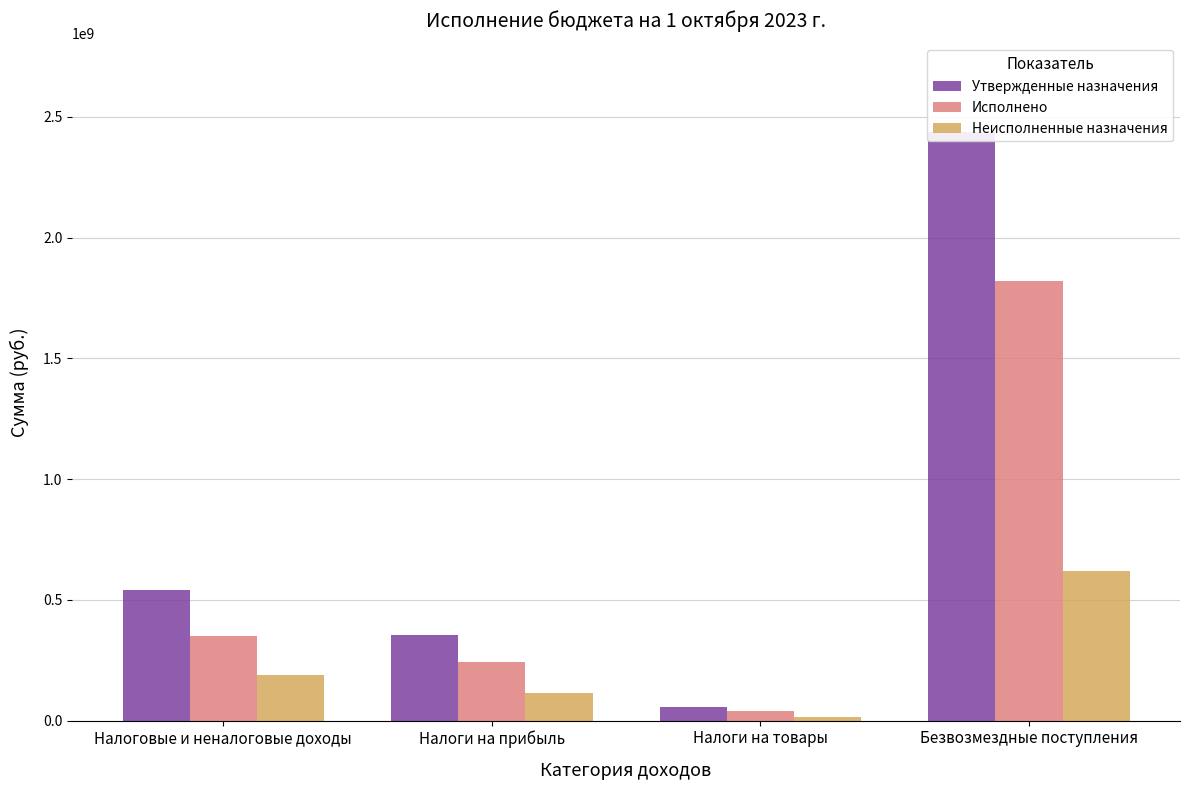

How many values in the Исполнено series exceed 352518393?

2